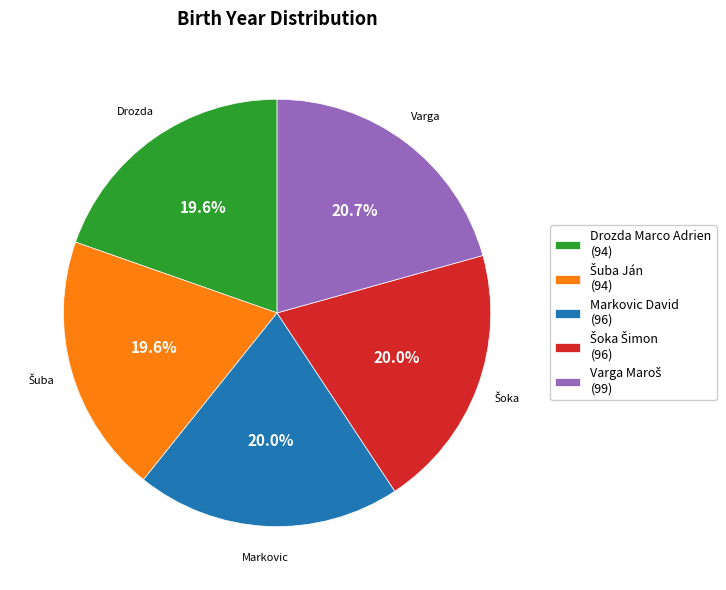

Is there any slice that represents more than half of the pie?

No